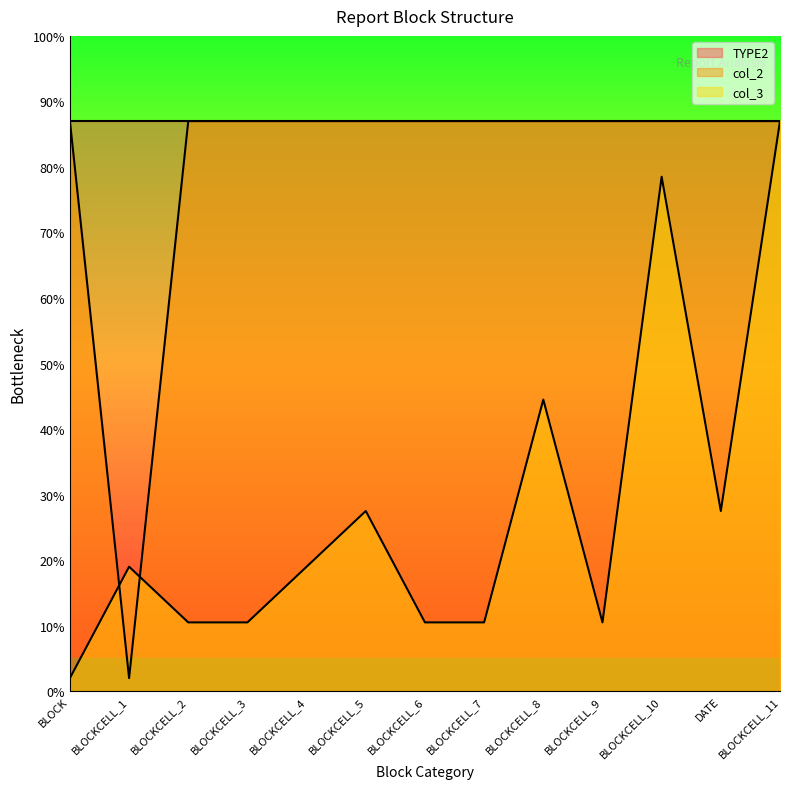

What is the greatest value displayed?

87.0